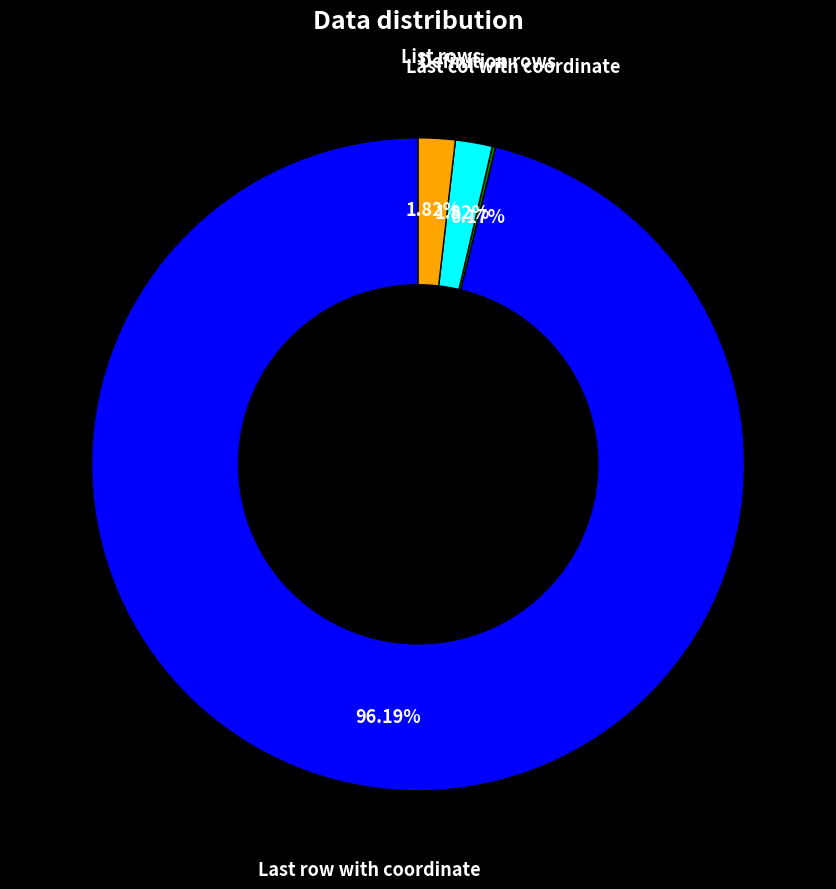

Does any single category account for the majority?

Yes